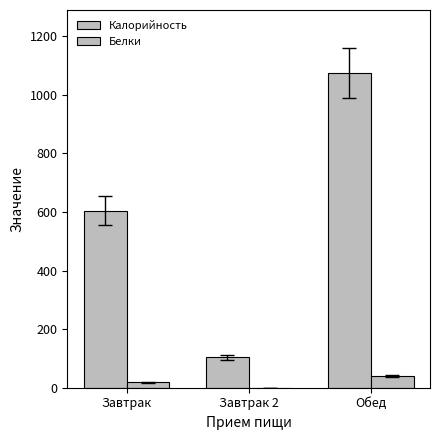

Is the value of Калорийность at Завтрак greater than the value of Белки at Завтрак 2?

Yes